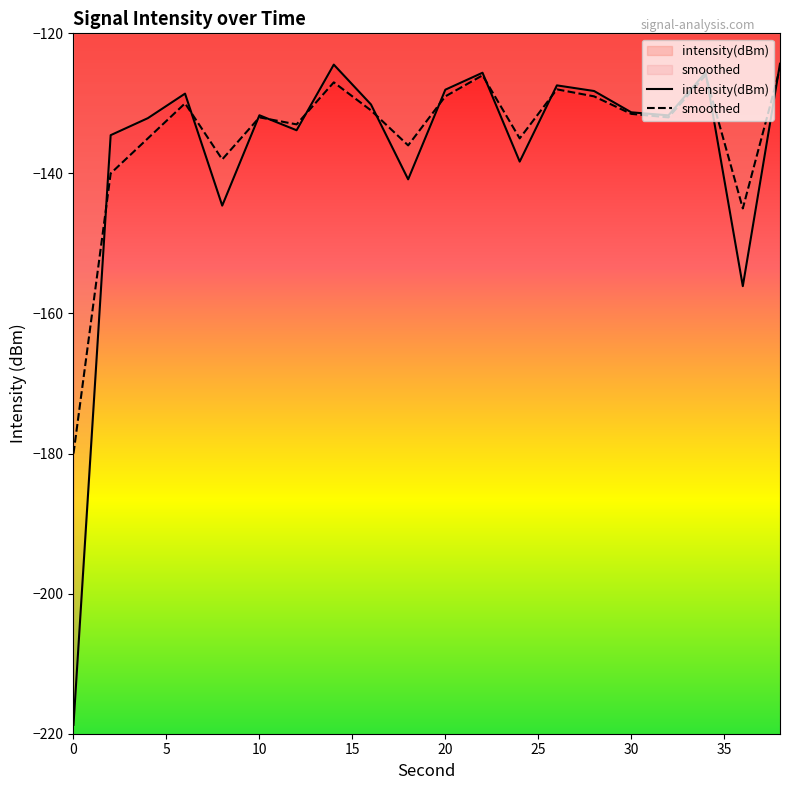

Reading left to right, what are all the values shown in this chart?

intensity(dBm): -218.7	-134.5	-132.1	-128.6	-144.6	-131.7	-133.8	-124.5	-130.2	-140.8	-128.0	-125.6	-138.3	-127.4	-128.2	-131.3	-131.7	-125.6	-156.1	-124.3
smoothed: -180.0	-140.0	-135.0	-130.0	-138.0	-132.0	-133.0	-127.0	-131.0	-136.0	-129.0	-126.0	-135.0	-128.0	-129.0	-131.5	-132.0	-126.0	-145.0	-125.0